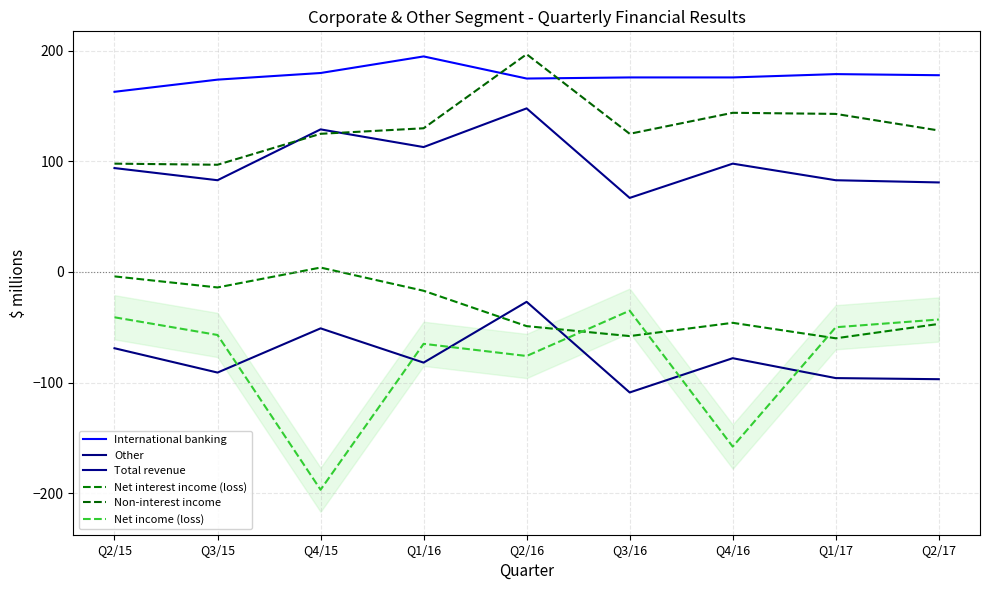

True or false: Other and Net interest income (loss) cross at least once.

True